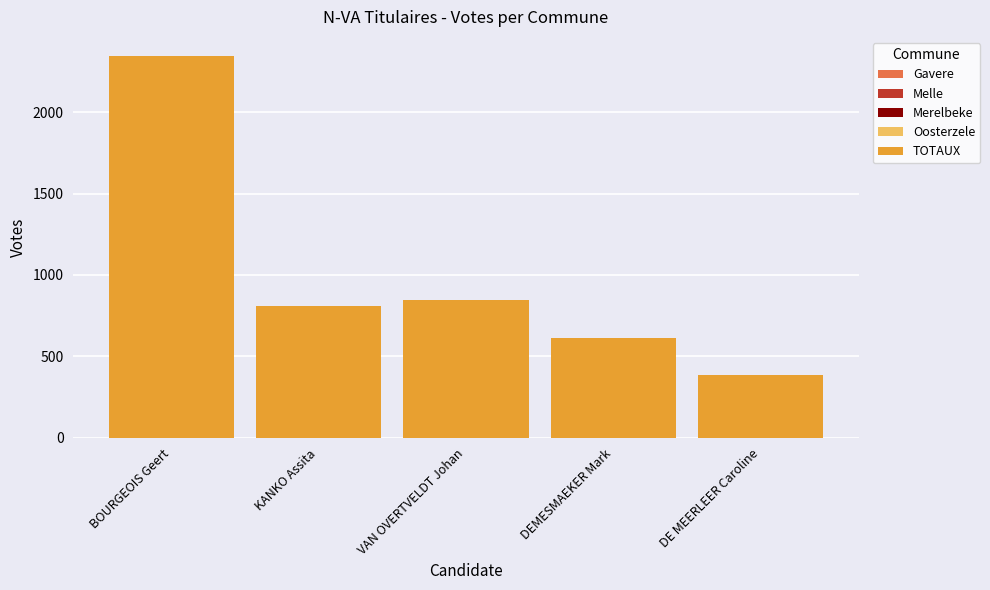

What is the sum of all Melle values?

929